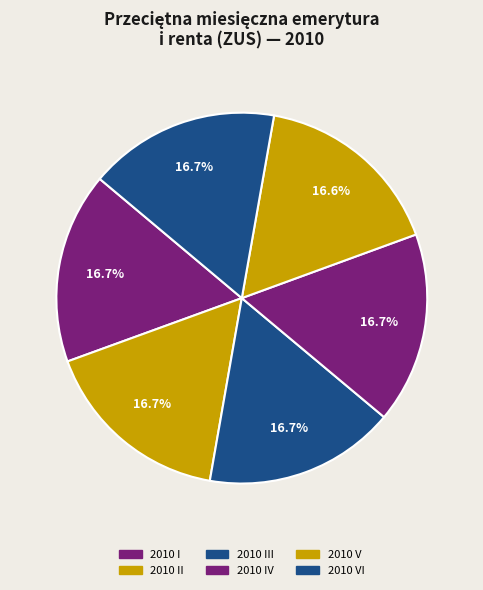

How many slices are in this pie chart?

6